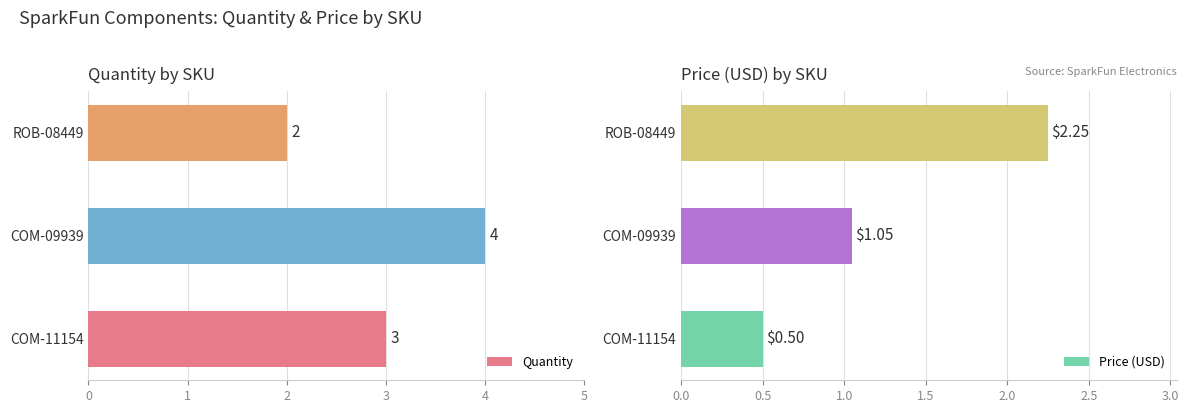

What is the average value of the Quantity series?

3